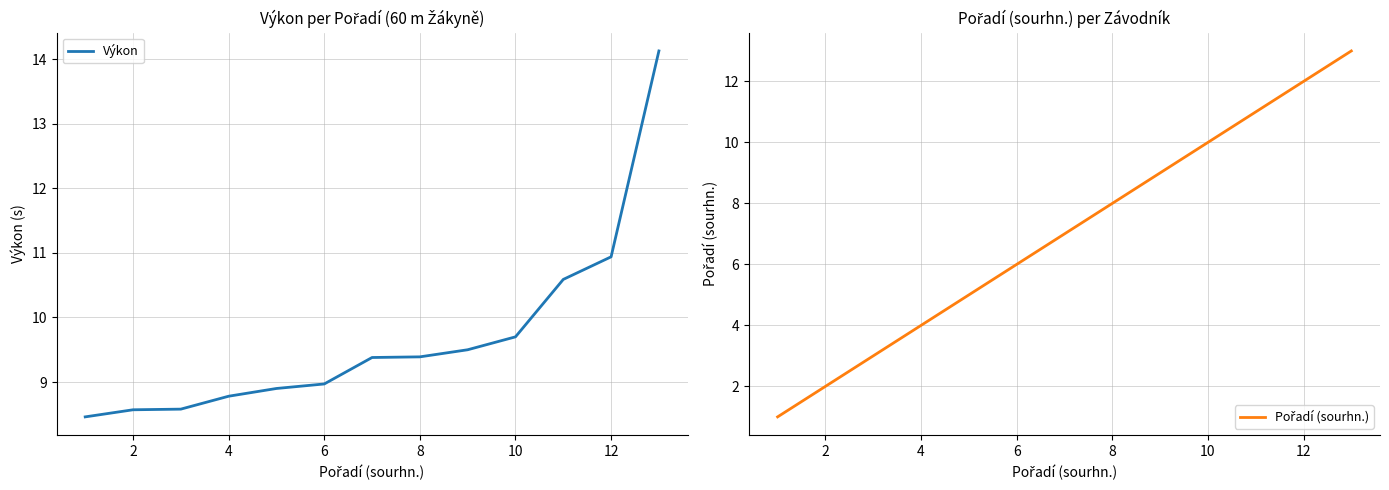

How many intersections are there between Výkon and Pořadí (sourhn.)?

2